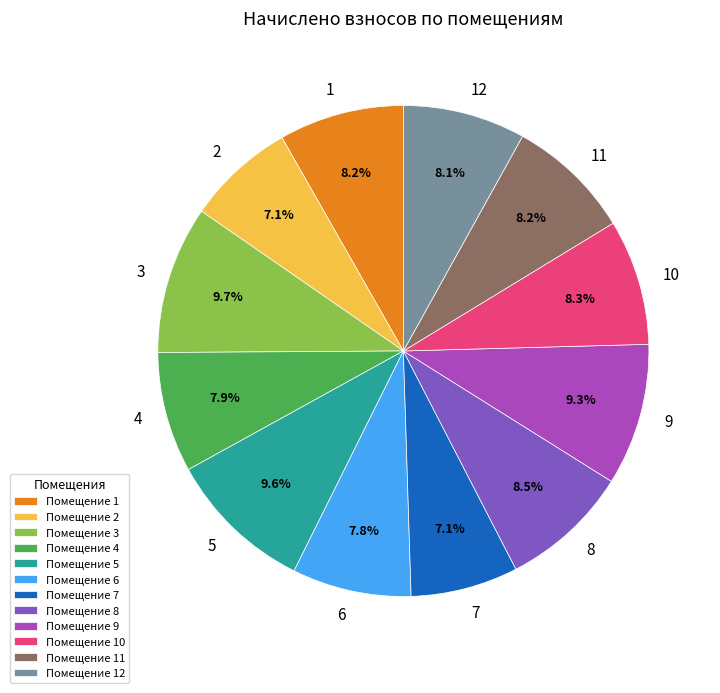

To the nearest percent, what is the combined percentage of 8 and 9?

18%